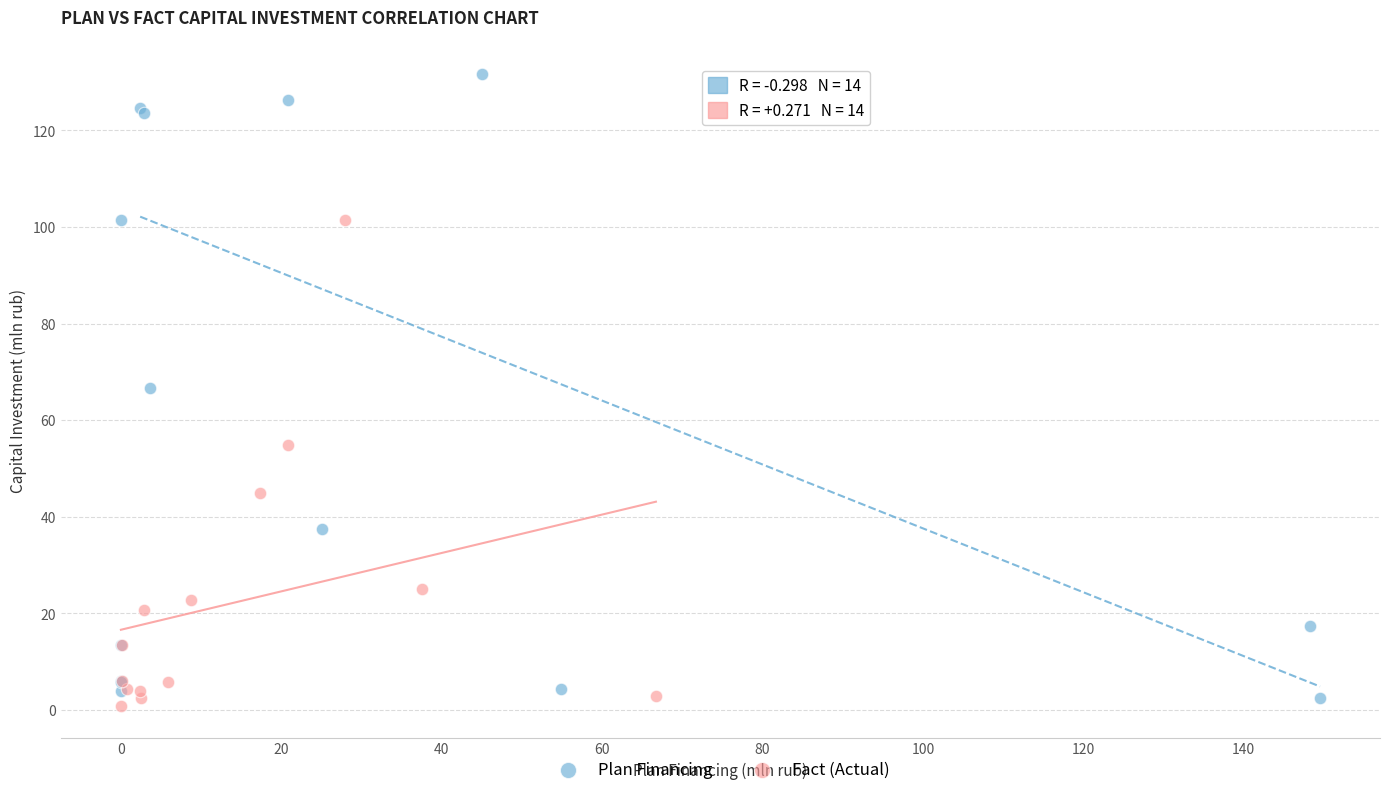

Which series has the widest spread of Y values?

Plan Financing